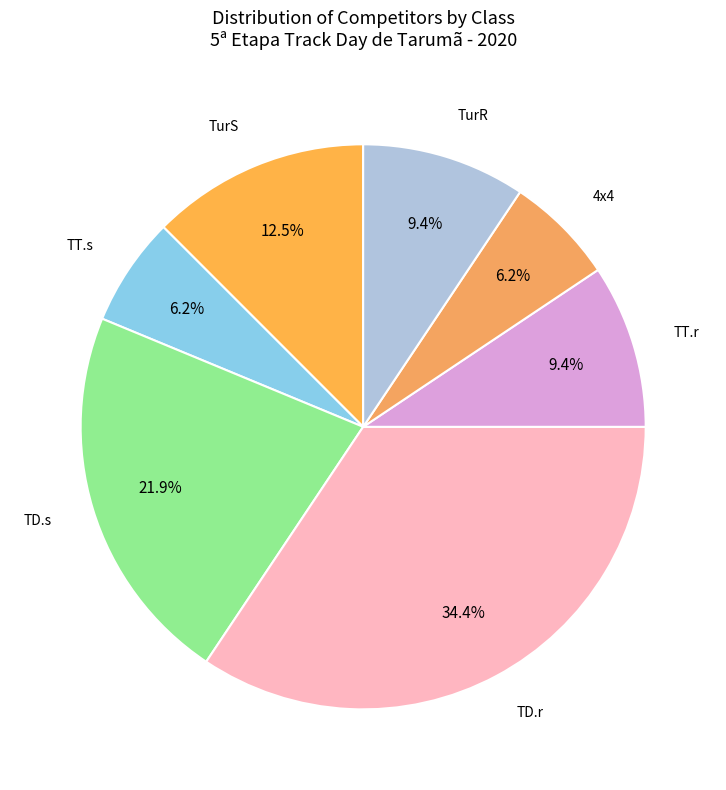

Combined, do TurS and TD.r account for over 50%?

No